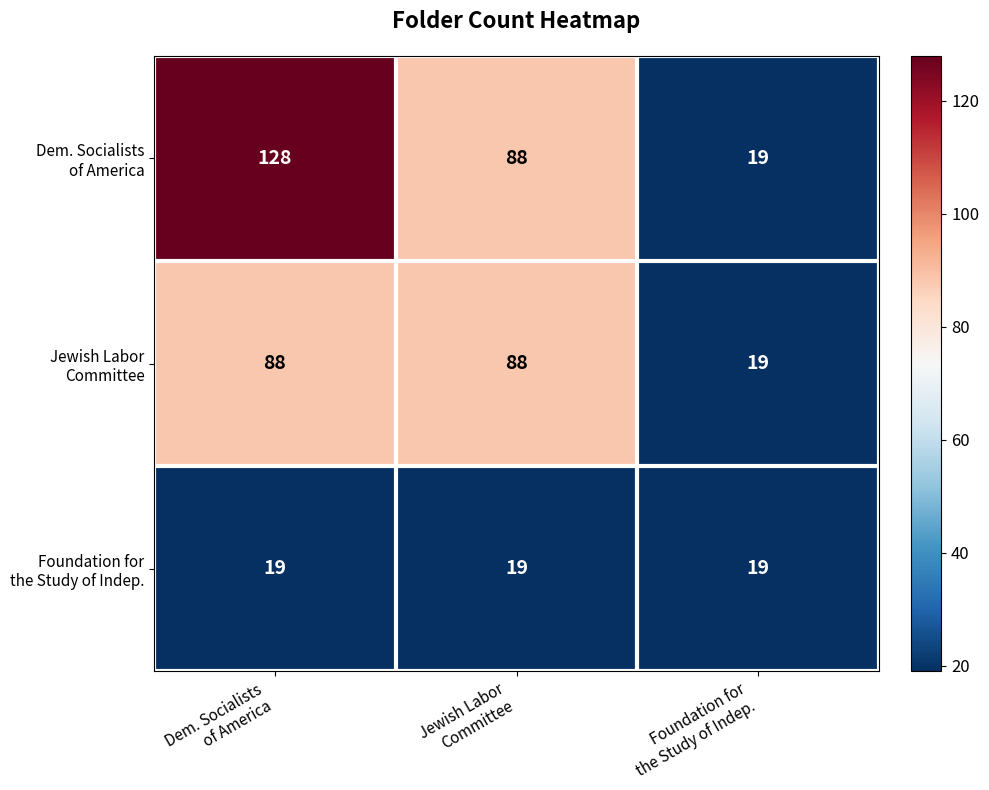

What is the minimum value shown in the chart?

19